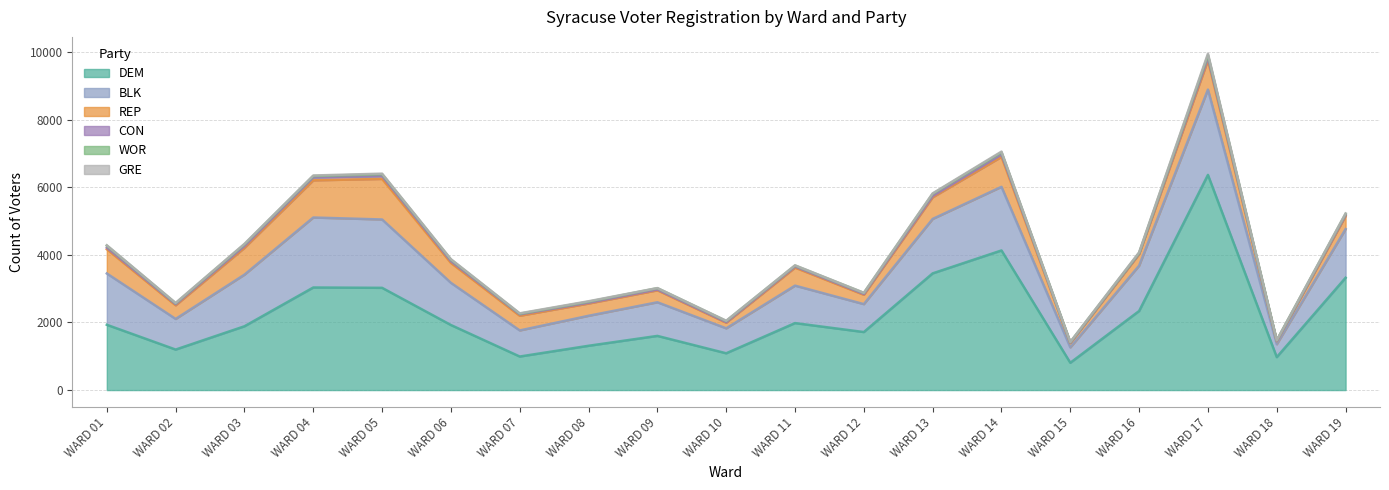

Is the value of DEM at WARD 12 greater than the value of REP at WARD 14?

Yes